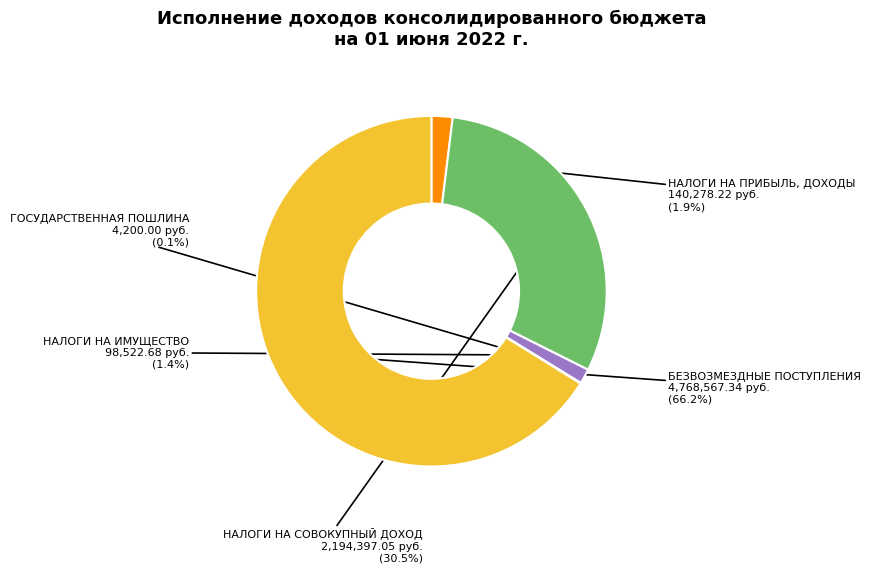

Which has a higher value, НАЛОГИ НА ИМУЩЕСТВО or БЕЗВОЗМЕЗДНЫЕ ПОСТУПЛЕНИЯ?

БЕЗВОЗМЕЗДНЫЕ ПОСТУПЛЕНИЯ